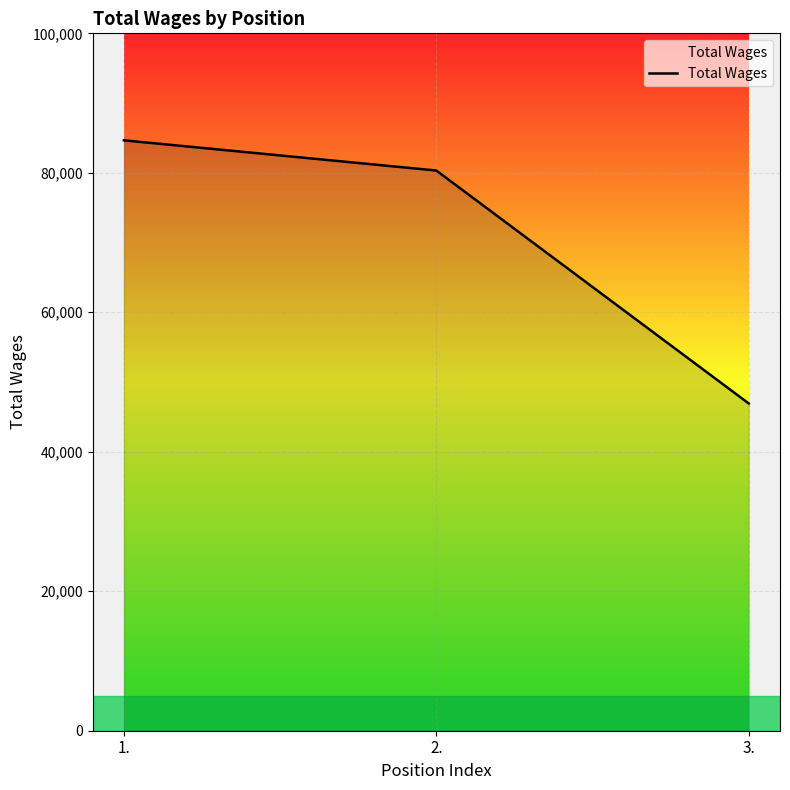

What is the average value?

70636